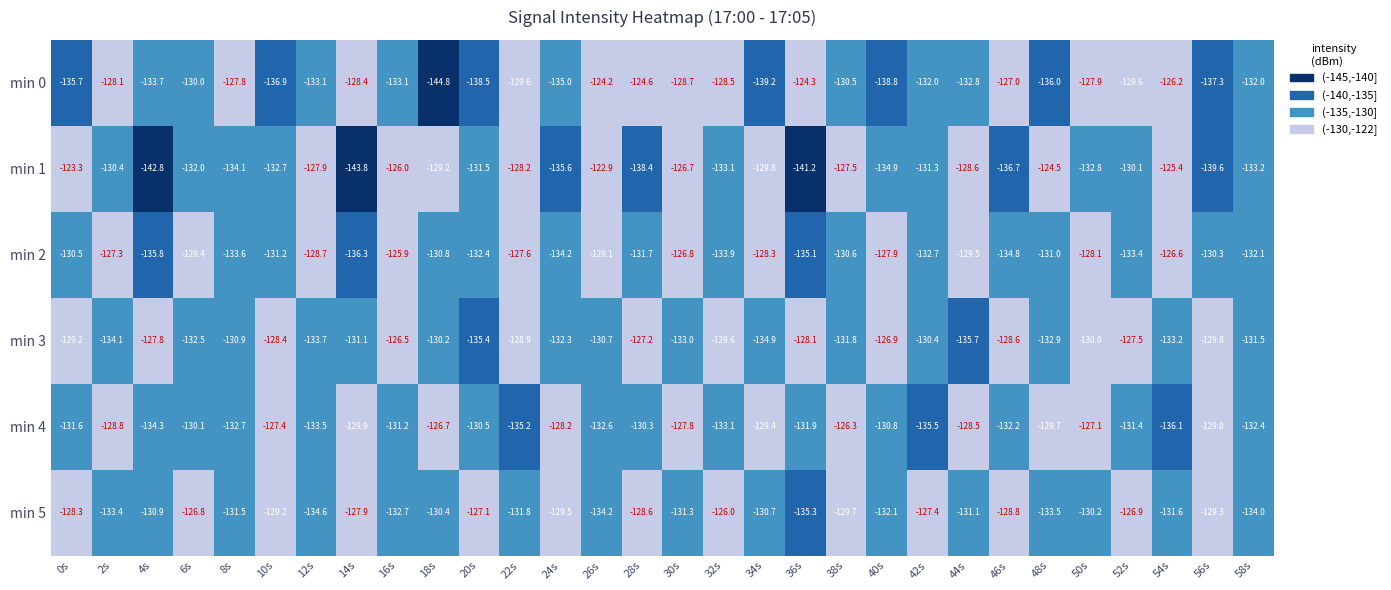

Rank the series by their maximum value, from lowest to highest.

min 3, min 4, min 5, min 2, min 0, min 1